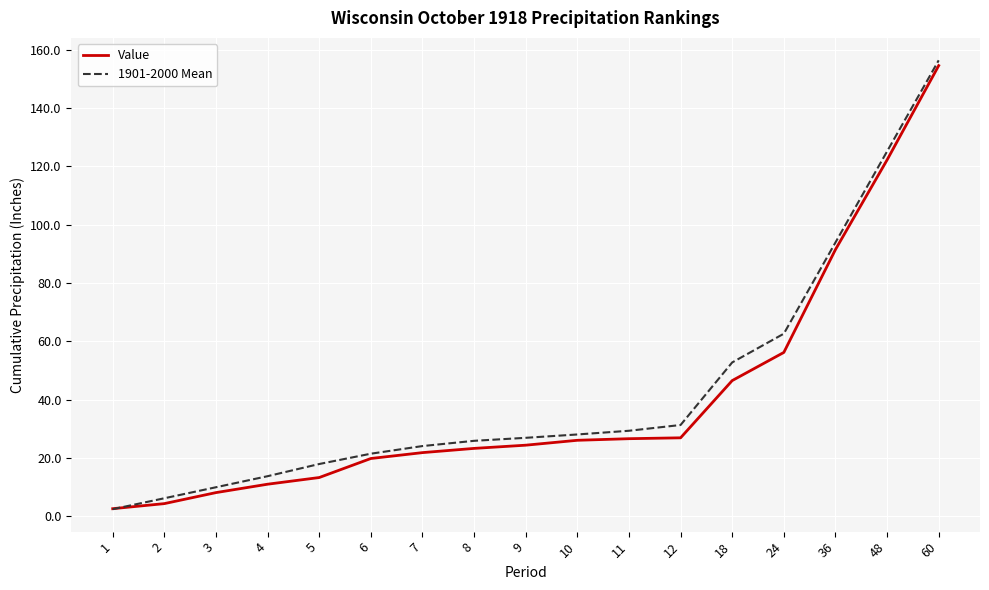

Rank the series by their average value, from highest to lowest.

1901-2000 Mean, Value